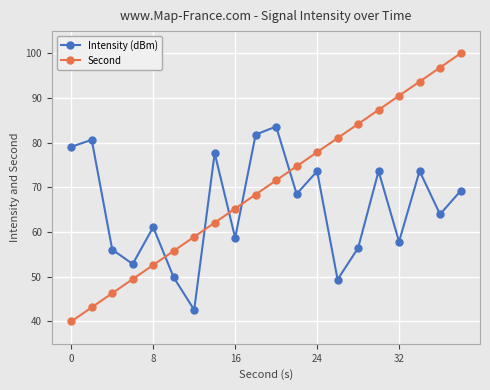

True or false: Intensity (dBm) has more than 2 points higher than both neighbors.

True